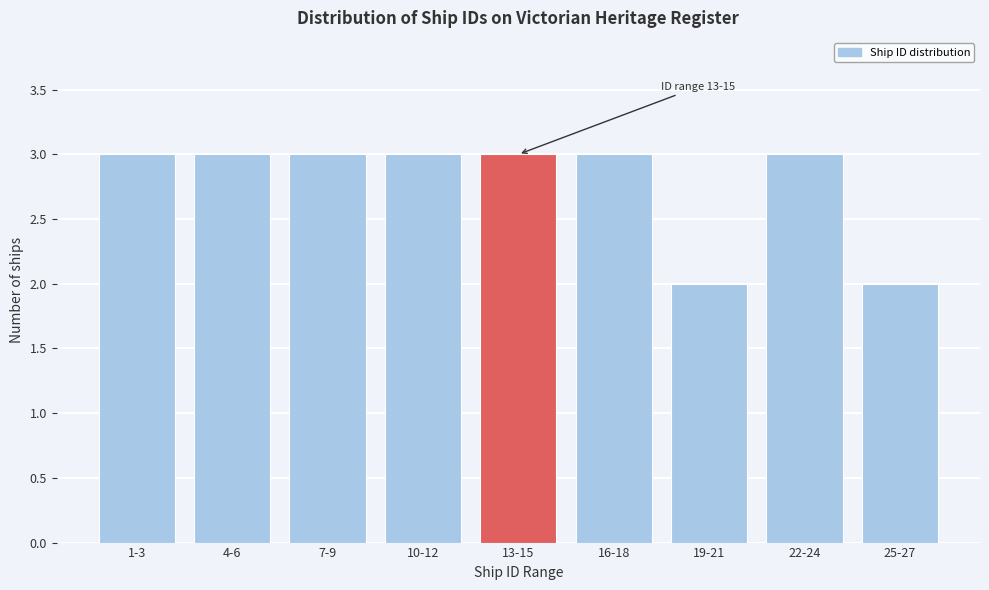

Reading left to right, transcribe all the data shown in this chart.

1-3=3	4-6=3	7-9=3	10-12=3	13-15=3	16-18=3	19-21=2	22-24=3	25-27=2